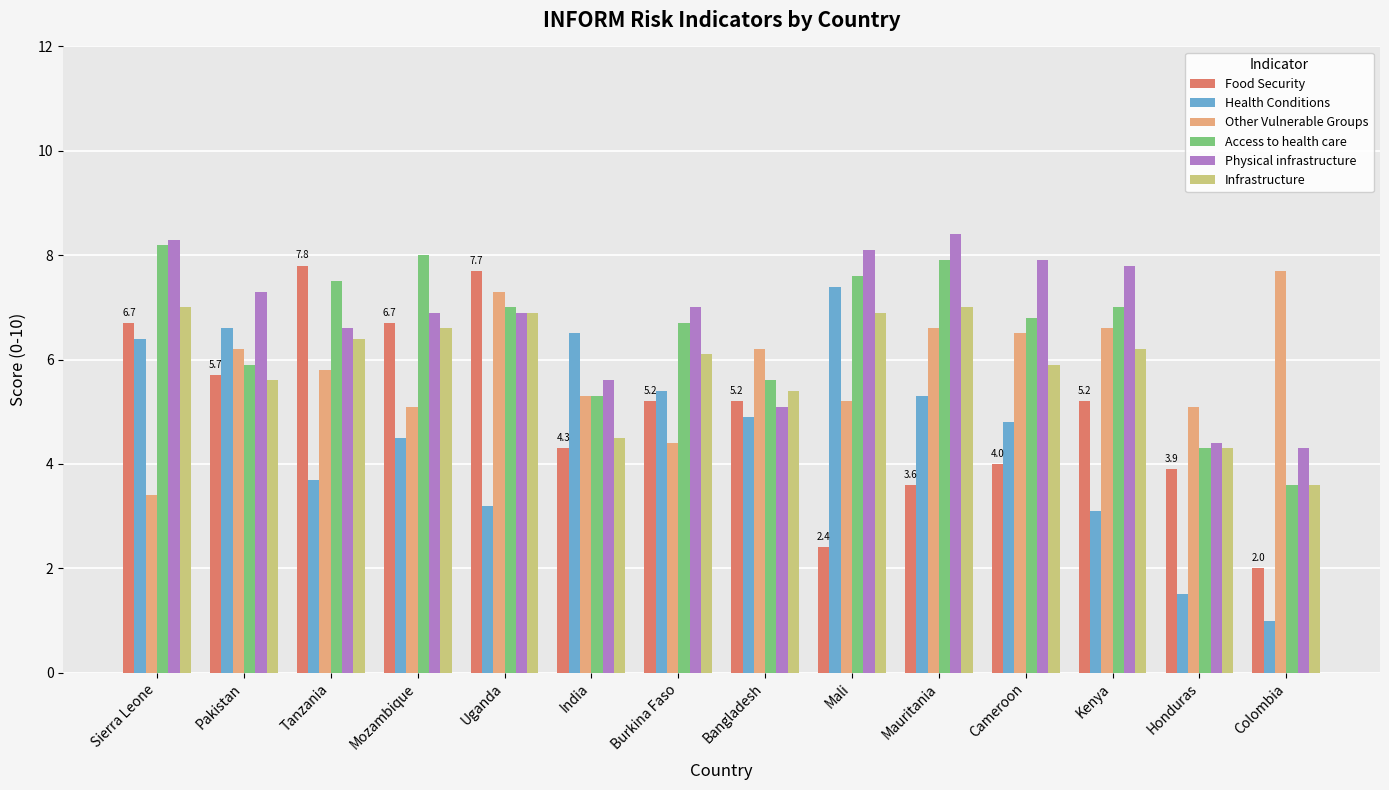

What is the smallest value displayed?

1.0